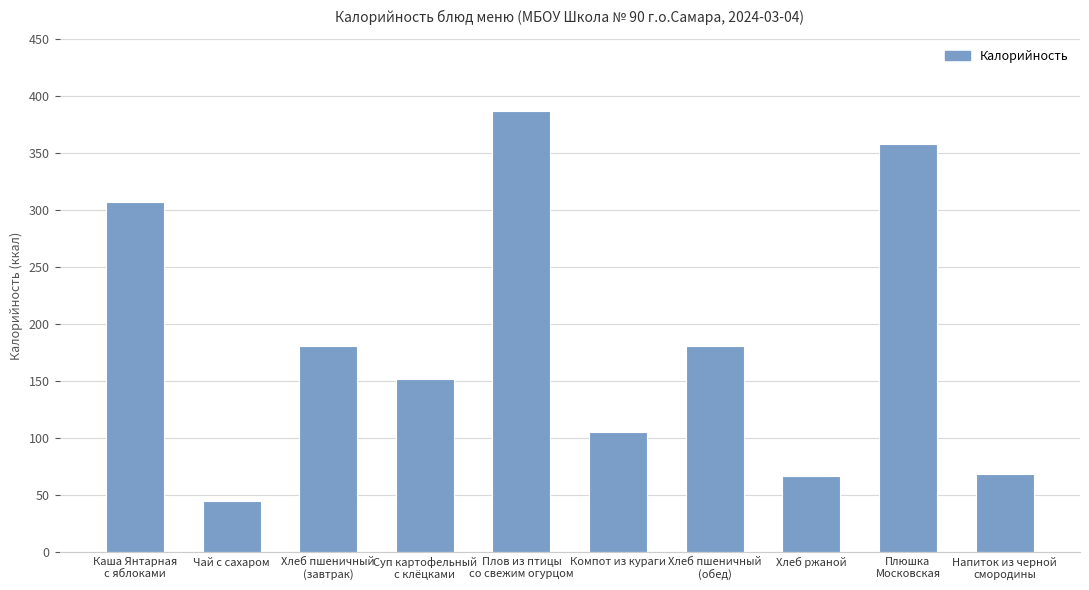

At which category does the chart reach its minimum across all series?

Чай с сахаром